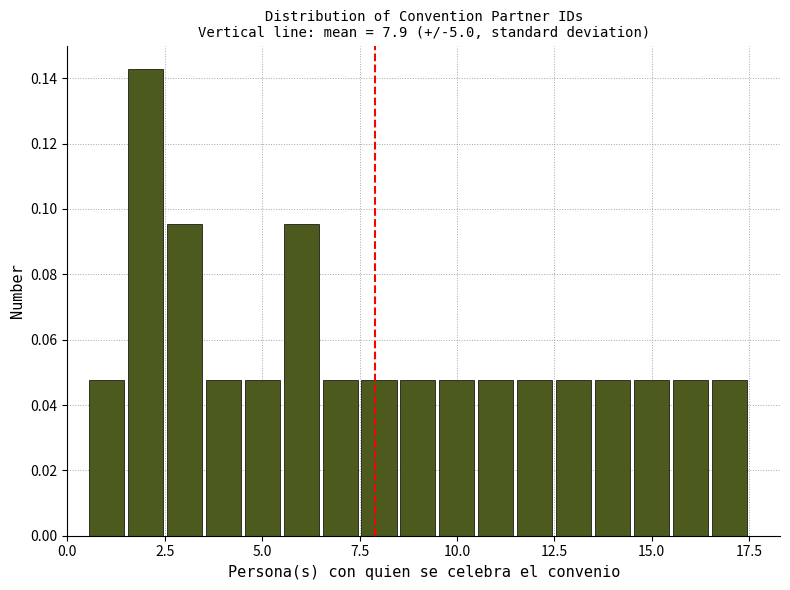

Around what value on the x-axis is the tallest bar? Give the approximate position of its centre, as read against the axis.

2.0